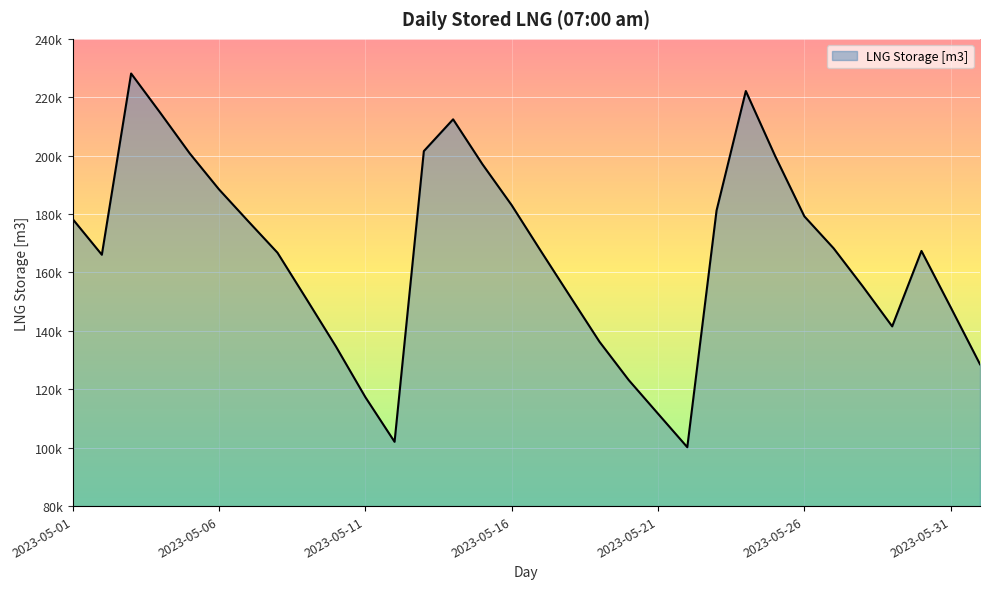

Does the chart have visible grid lines?

Yes